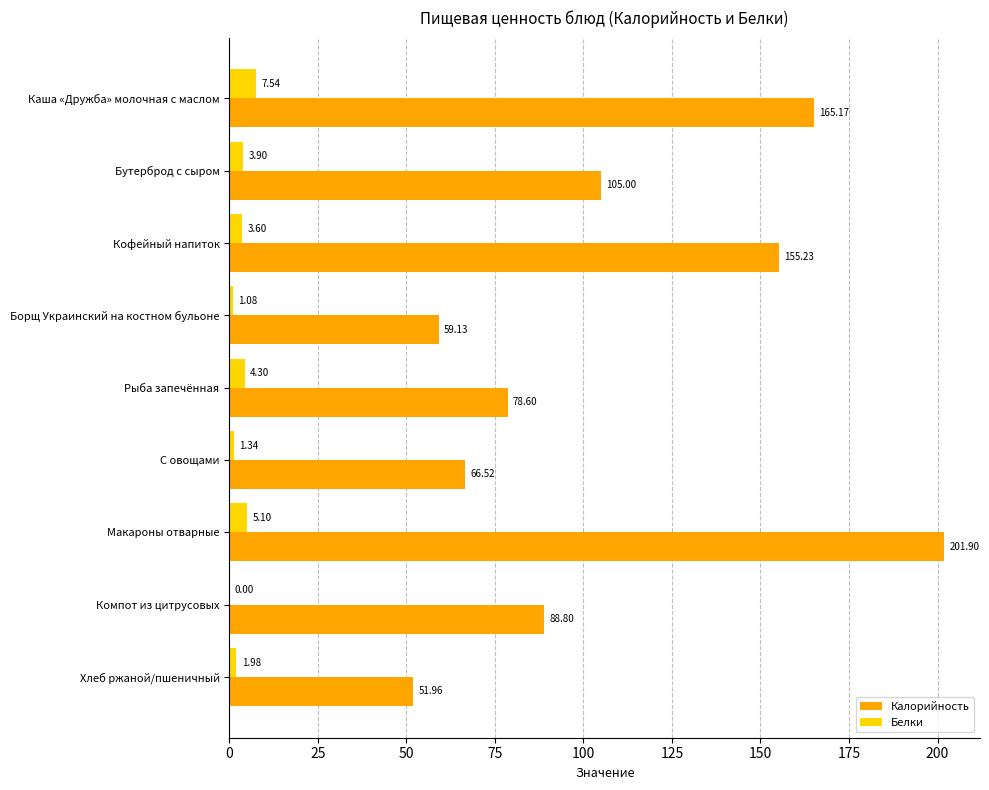

At which label does Белки reach its peak?

Каша «Дружба» молочная с маслом